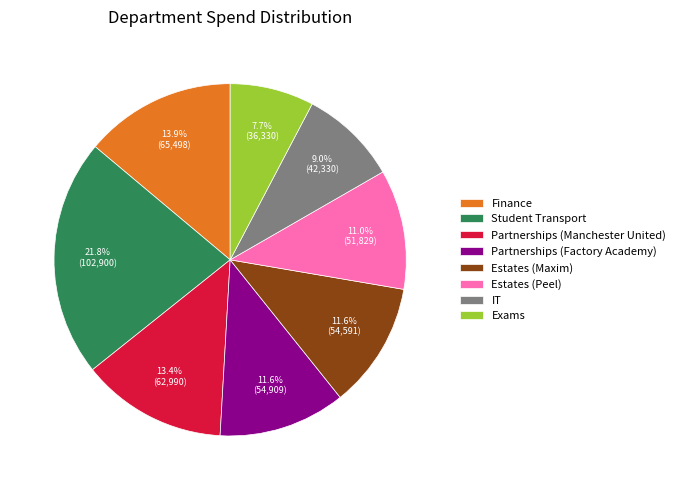

Does Estates (Peel) represent more than half of the total?

No